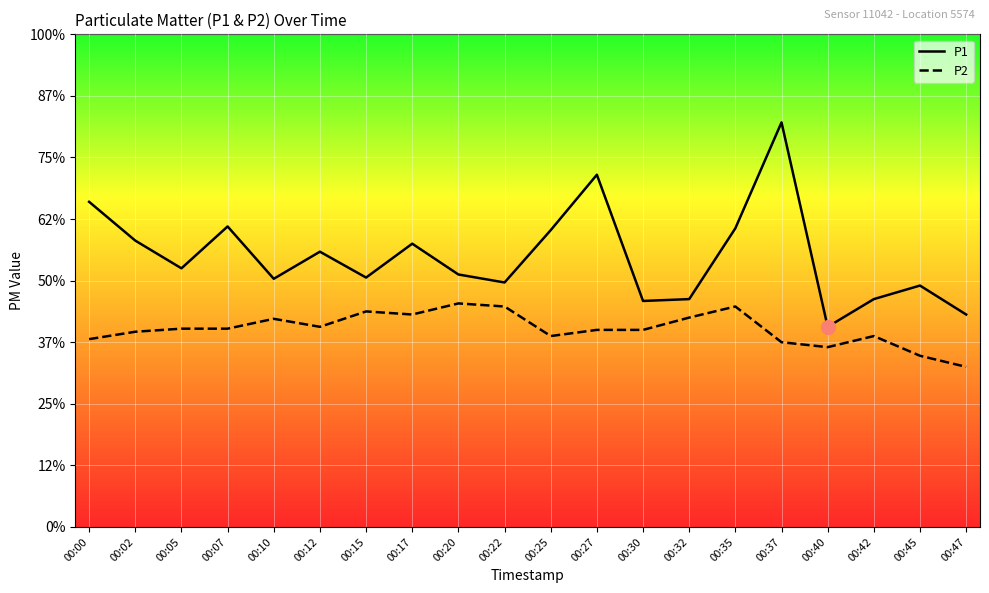

What is the total value across all series at 00:10?

7.4